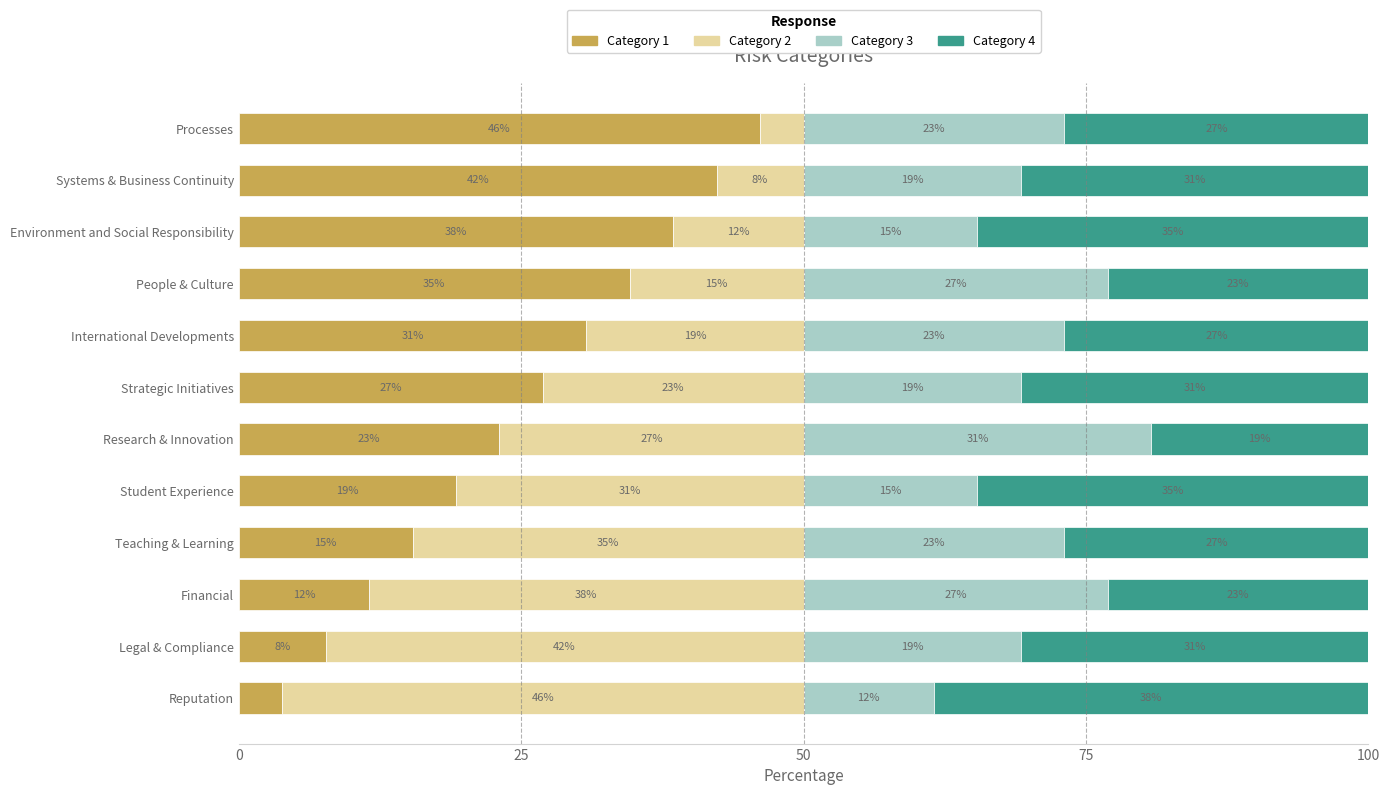

What are all the series names shown in the legend?

Category 1, Category 2, Category 3, Category 4